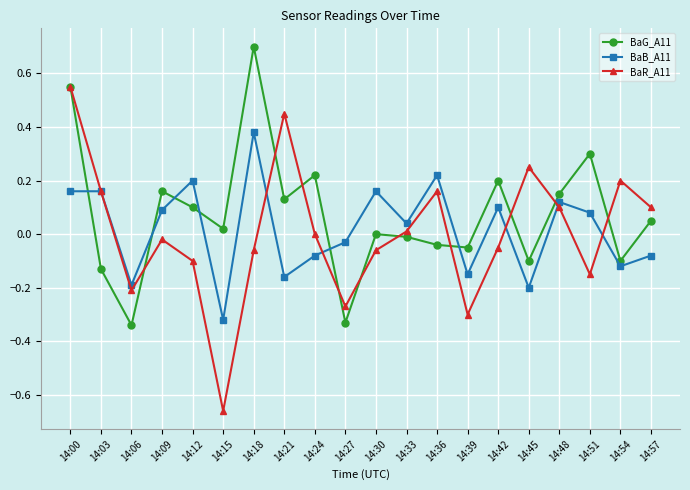

At which label does BaB_A11 reach its peak?

14:18